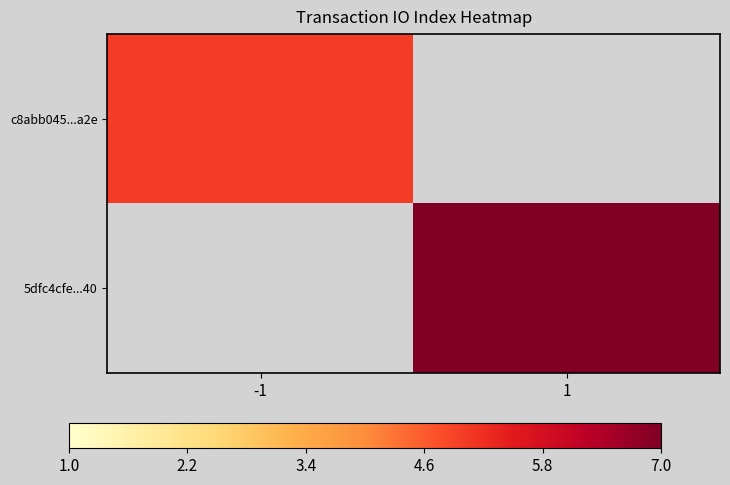

What is the greatest value displayed?

7.0